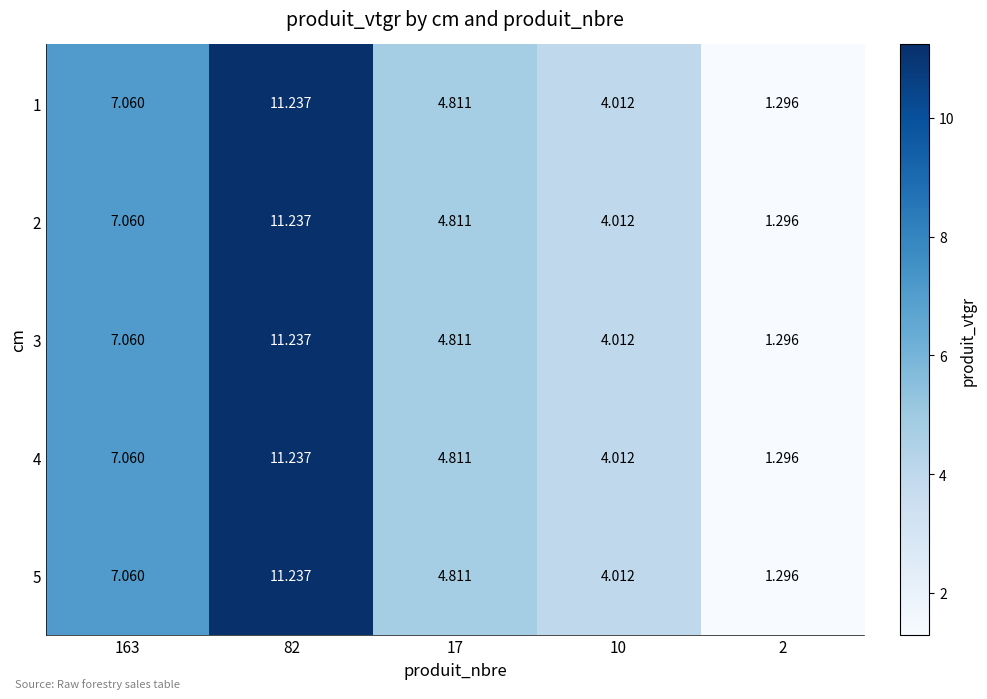

How many series are shown in this chart?

5